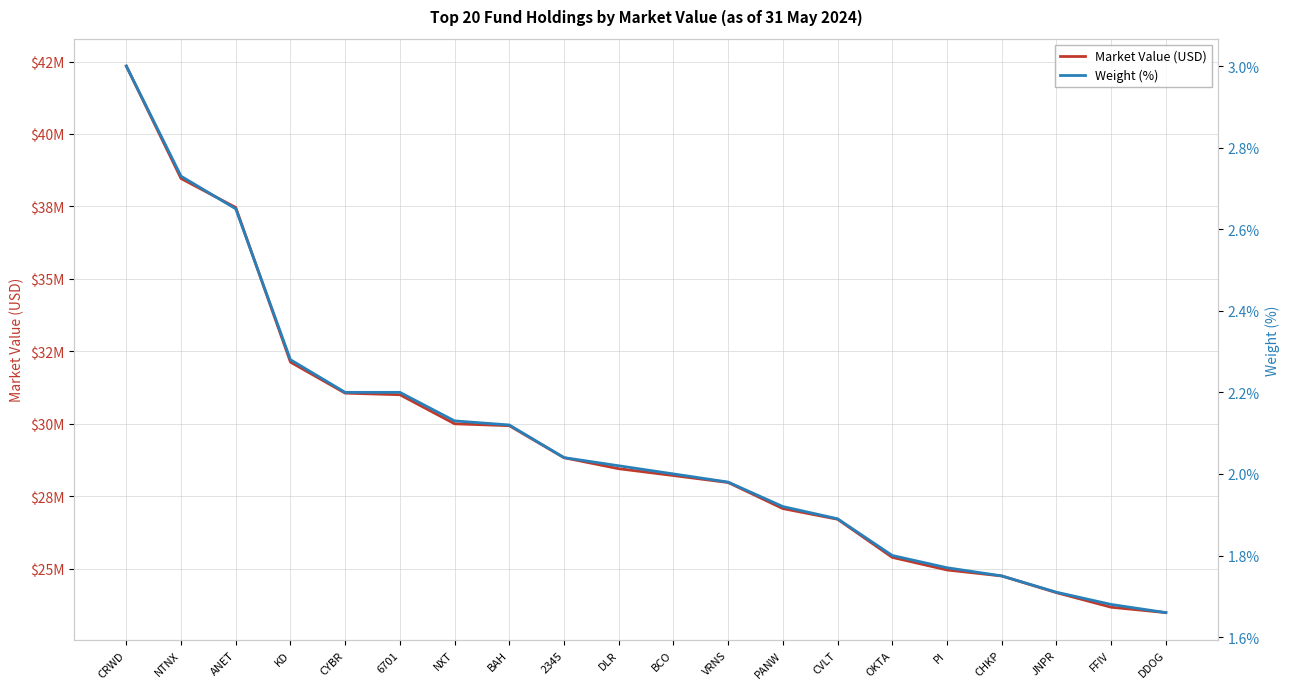

How many values in the Weight (%) series are below 2?

9